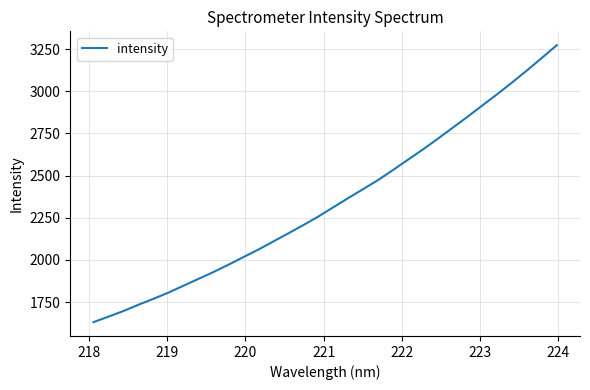

How many lines are shown in the chart?

1